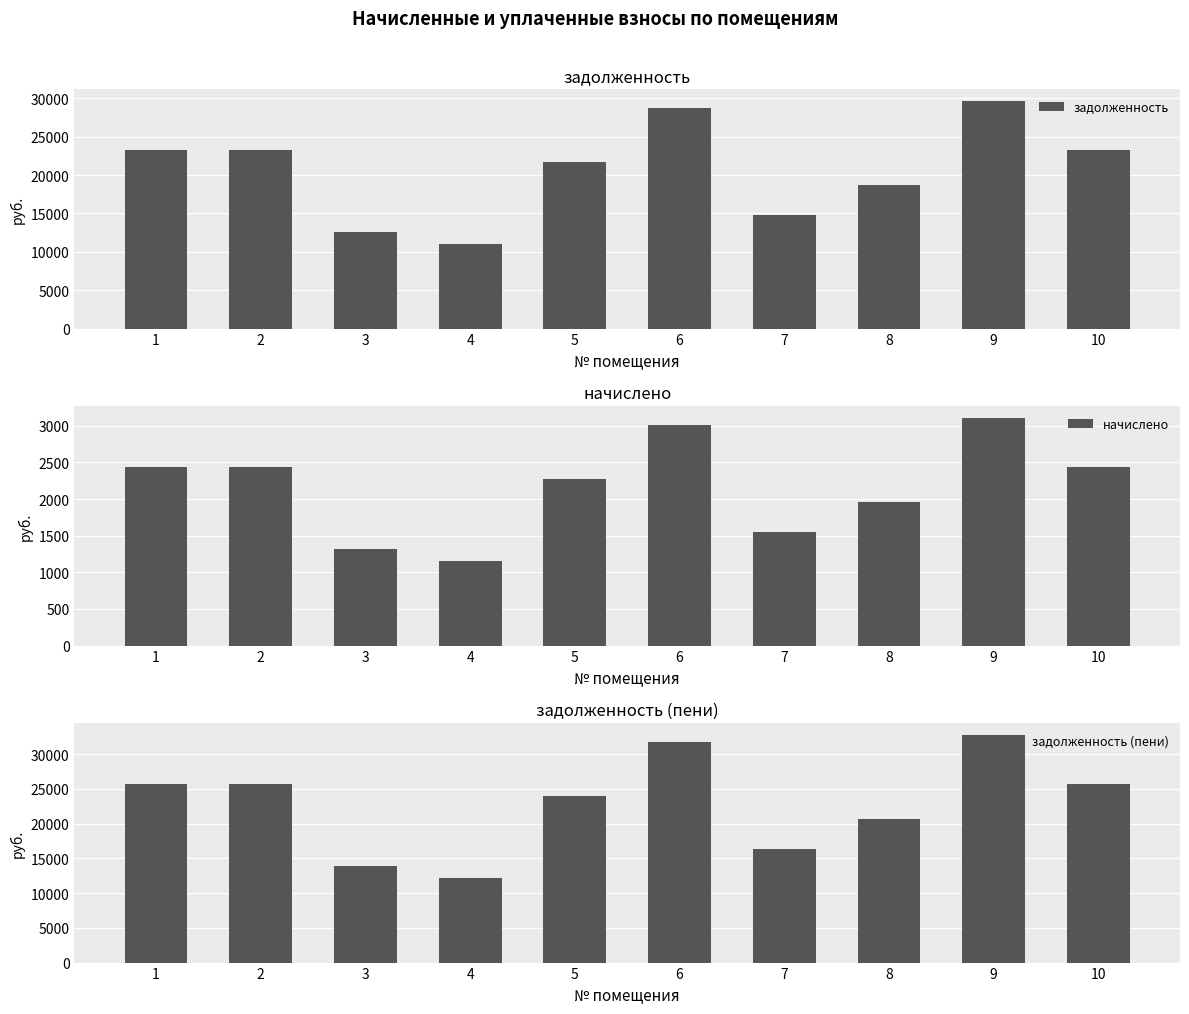

Reading left to right, list all the values displayed in this chart.

задолженность: 23226.1	23226.1	12603.8	11044.6	21764.3	28780.8	14747.8	18710.8	29690.4	23226.1
начислено: 2432.5	2432.5	1320.0	1156.7	2279.3	3014.2	1544.5	1959.5	3109.4	2432.5
задолженность (пени): 25658.6	25658.6	13923.8	12201.2	24043.6	31795.0	16292.3	20670.3	32799.8	25658.6